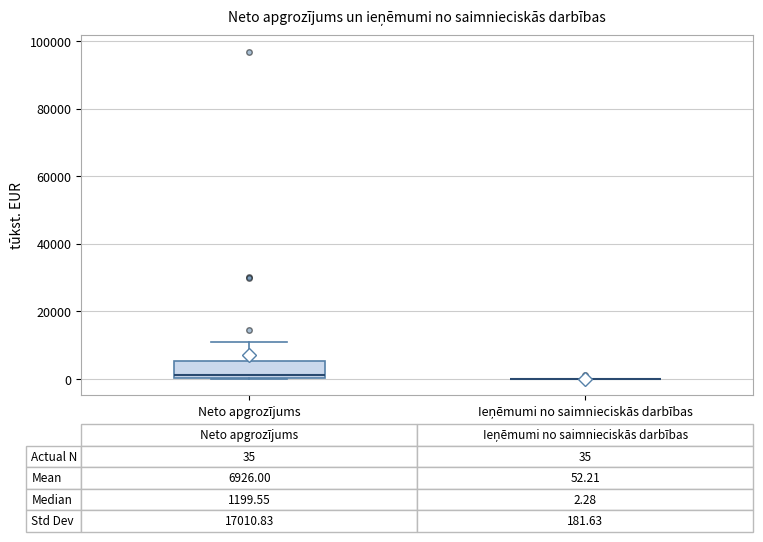

Which box is the tallest, from its lower edge to its upper edge?

Neto apgrozījums